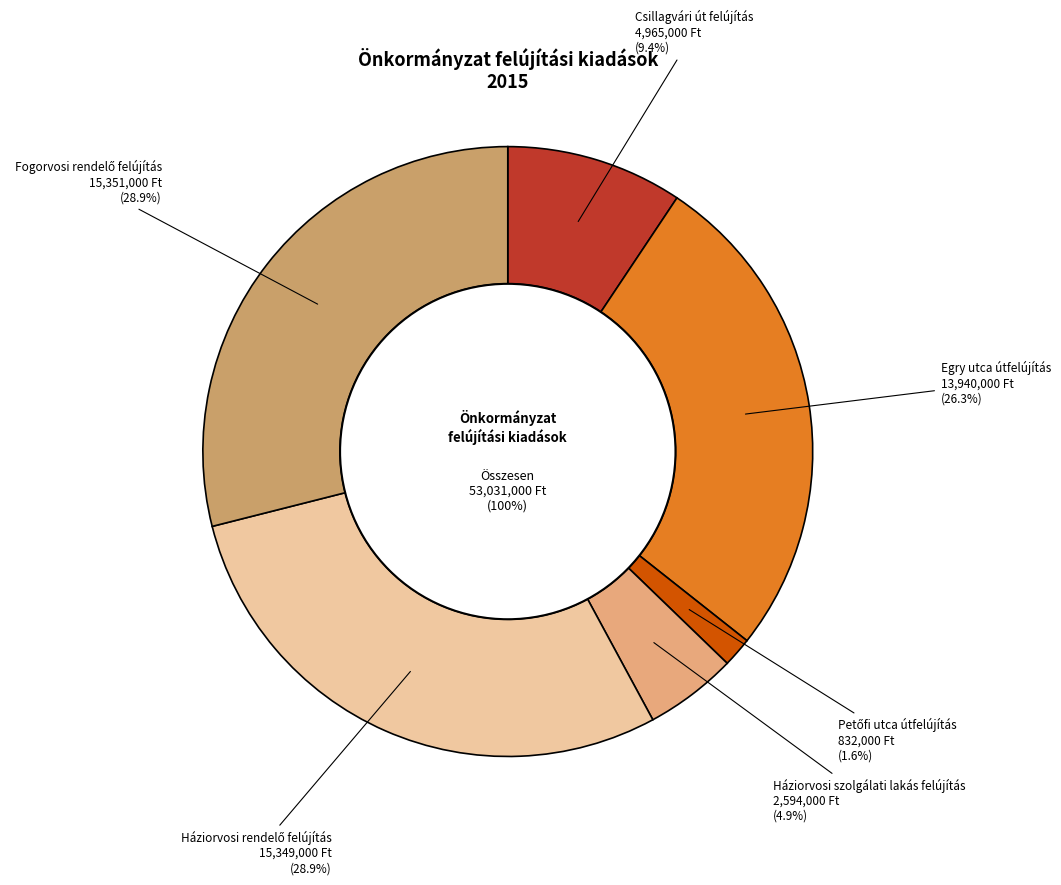

Is it true that Egry utca útfelújítás is 33% of the pie?

False